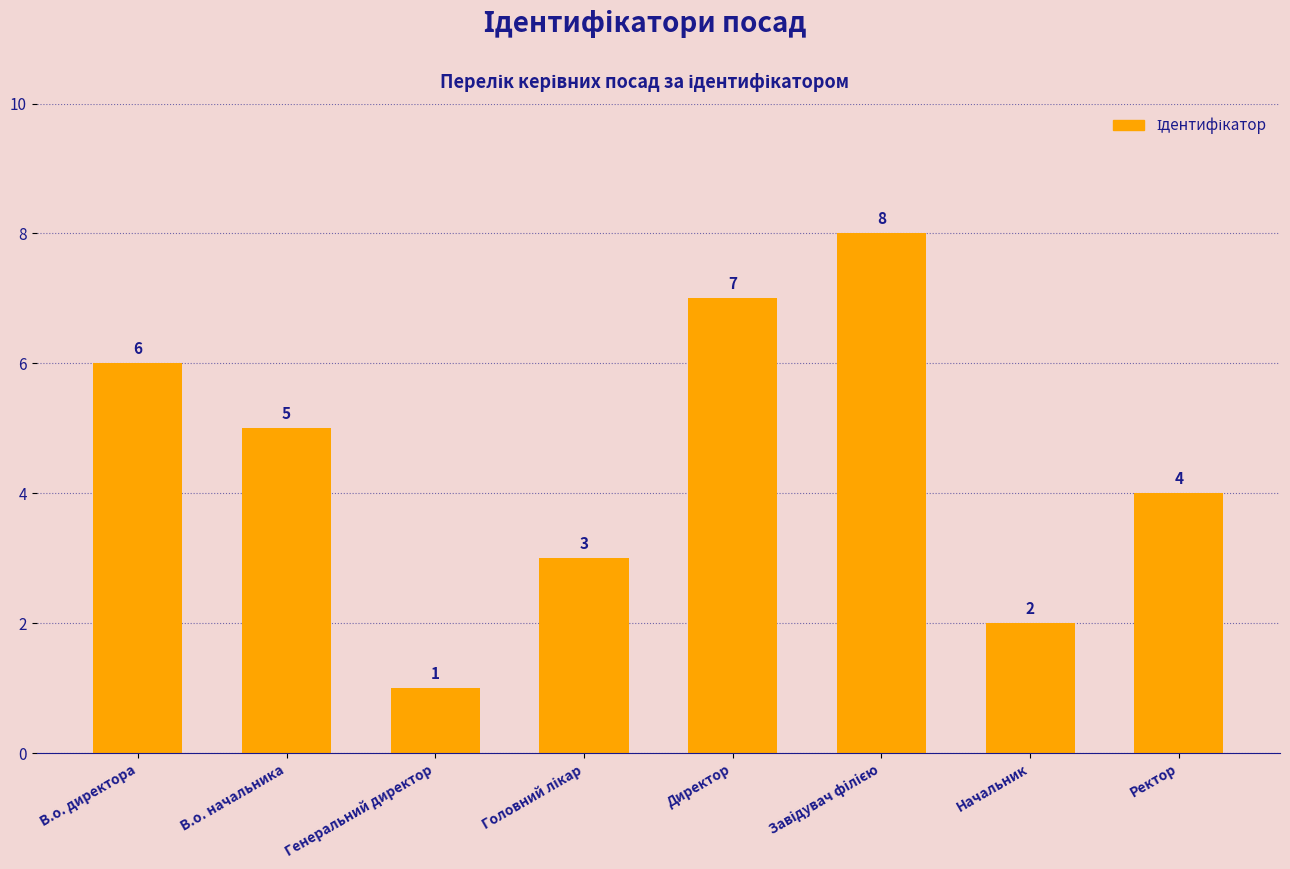

Which has a higher value, В.о. начальника or Начальник?

В.о. начальника